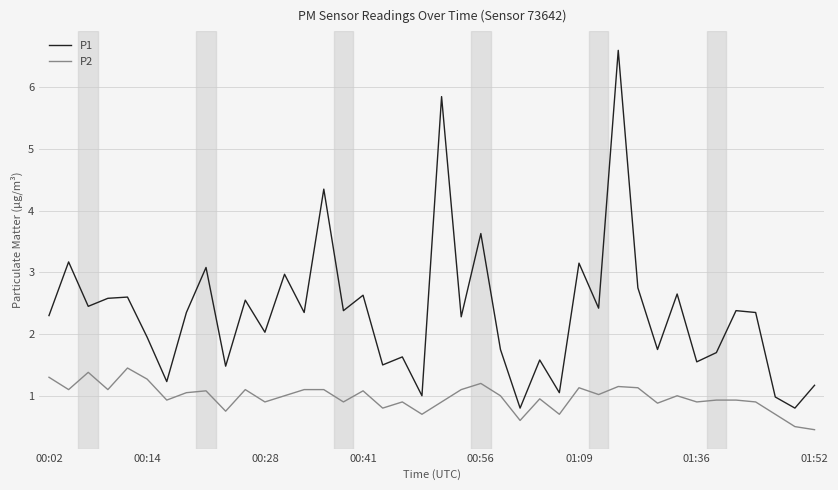

Rank the series by their average value, from highest to lowest.

P1, P2